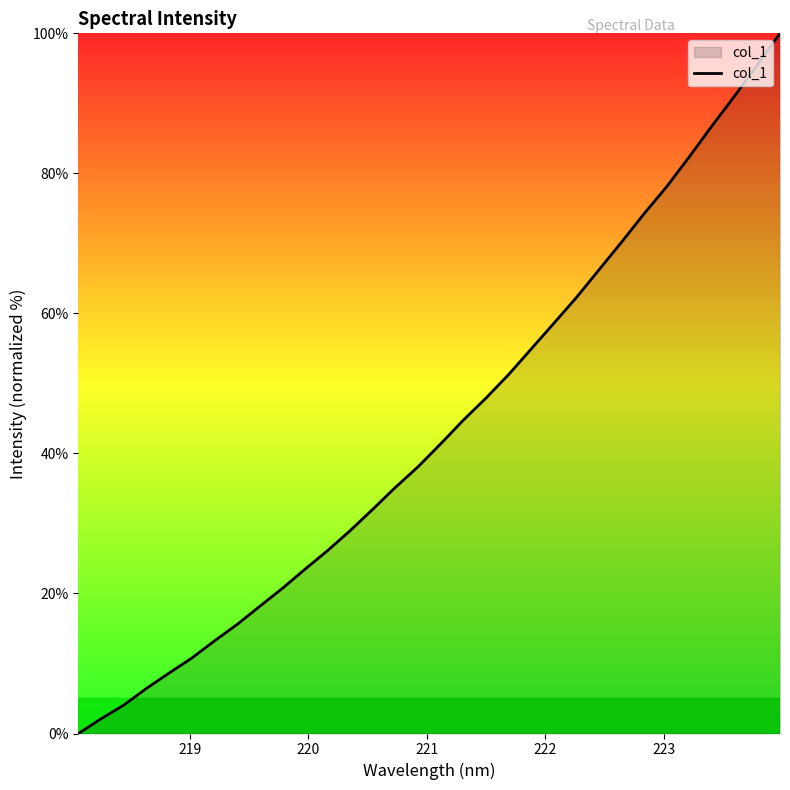

What is the greatest value displayed?

100.0